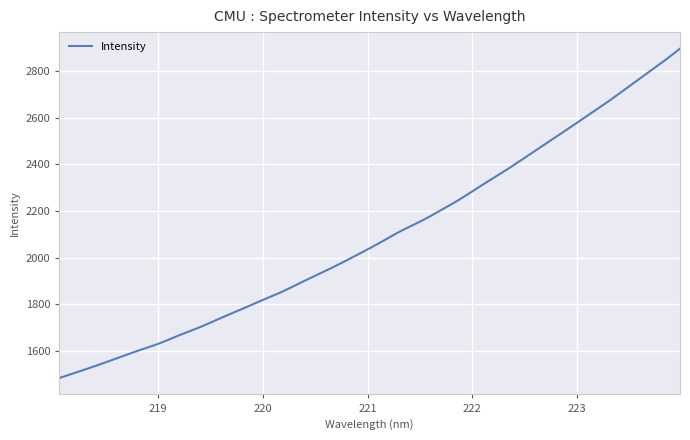

What is the difference between the maximum and minimum values?

1411.6